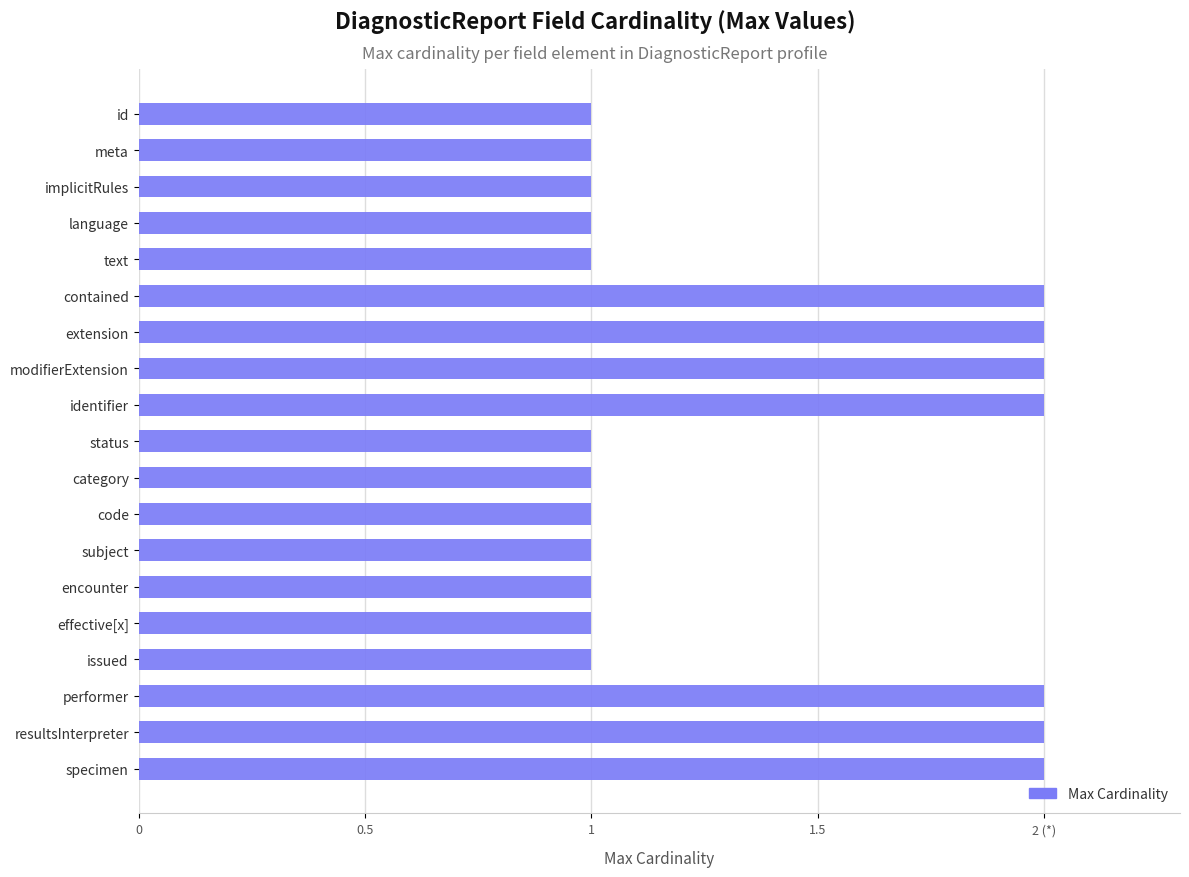

What is the greatest value displayed?

2